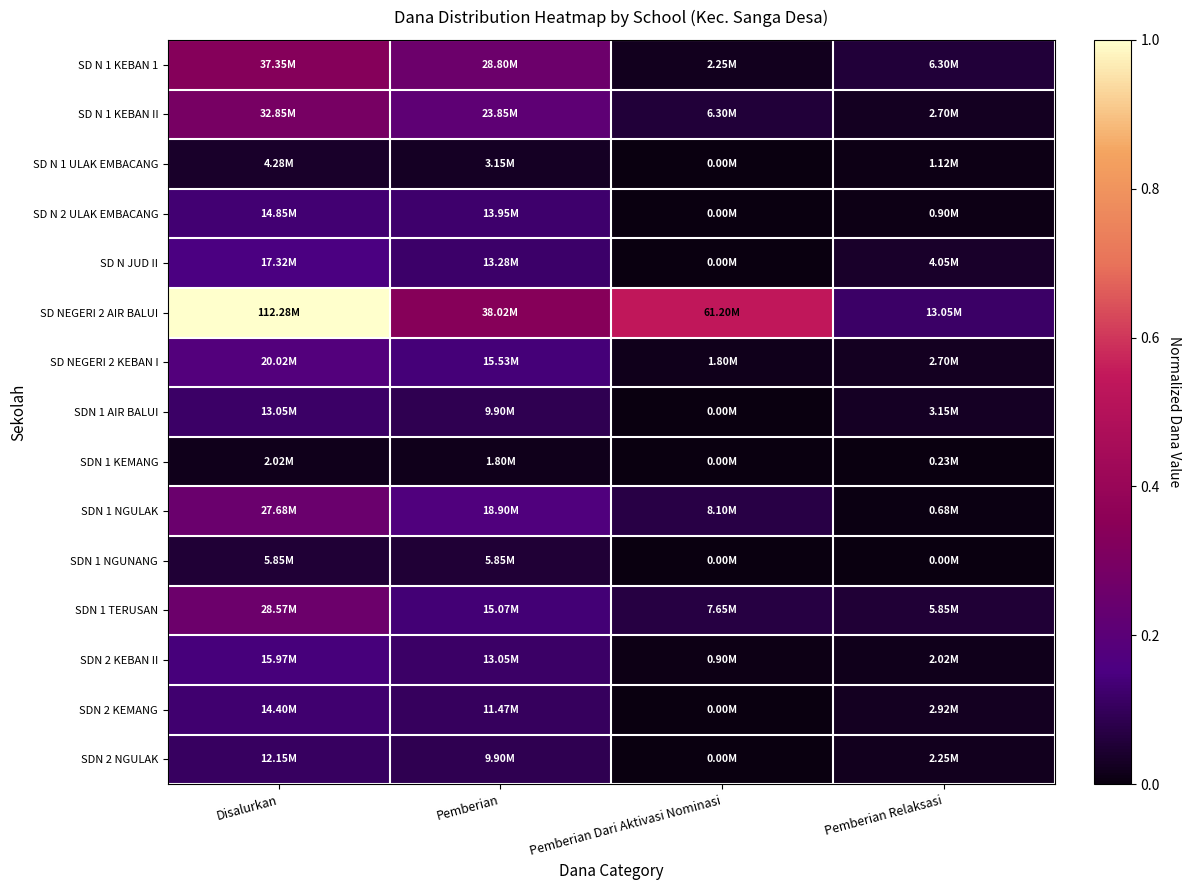

Which series has the widest spread of values?

SD NEGERI 2 AIR BALUI